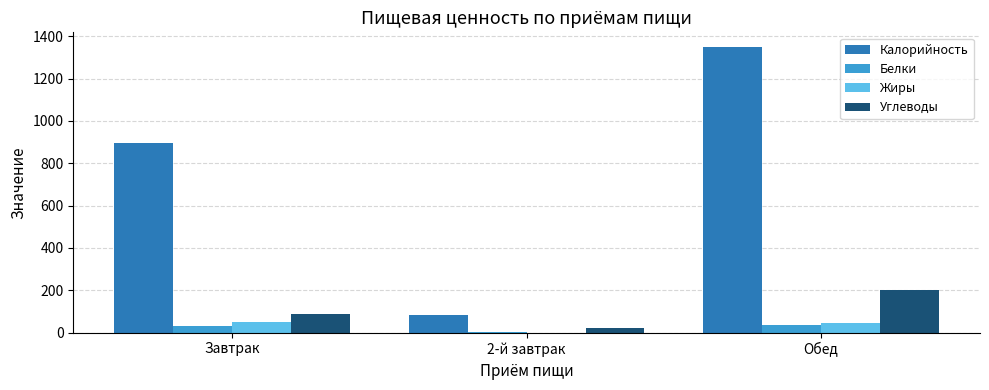

Which series has the largest total across all categories?

Калорийность